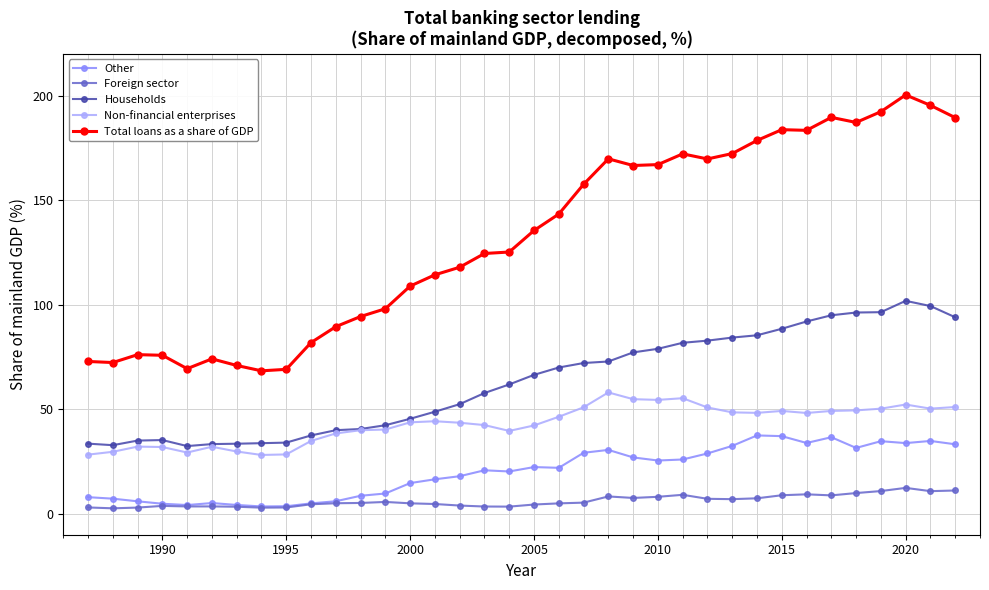

True or false: Total loans as a share of GDP and Foreign sector intersect in this chart.

False